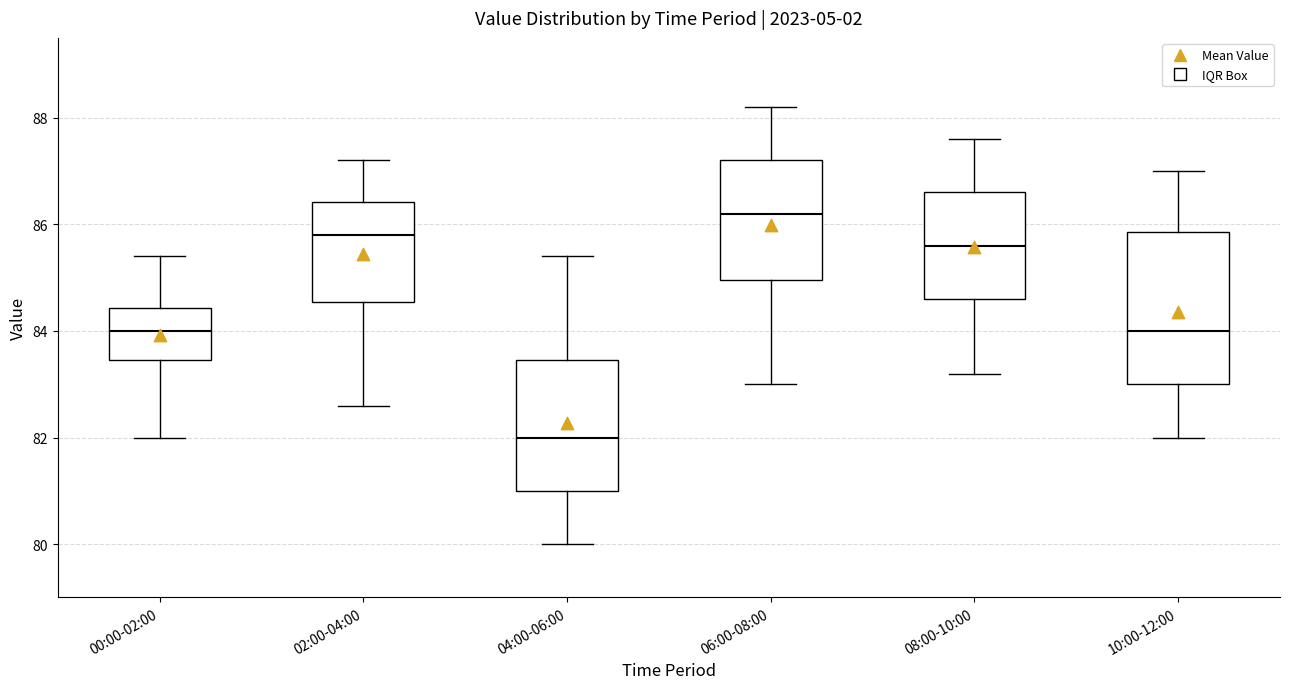

Which box is the tallest, from its lower edge to its upper edge?

10:00-12:00